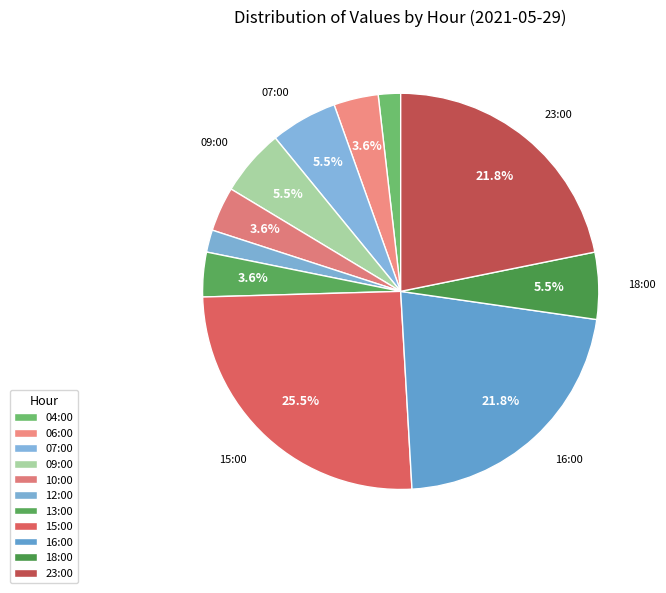

Is there any slice that represents more than half of the pie?

No